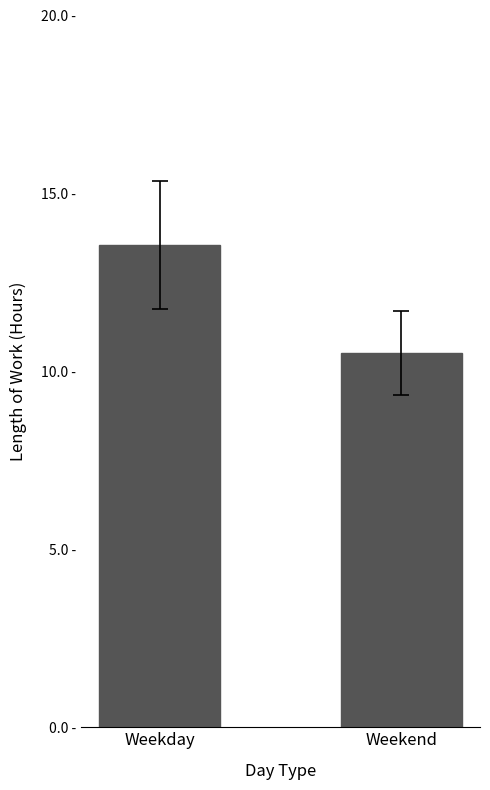

Count the number of data series in this chart.

1